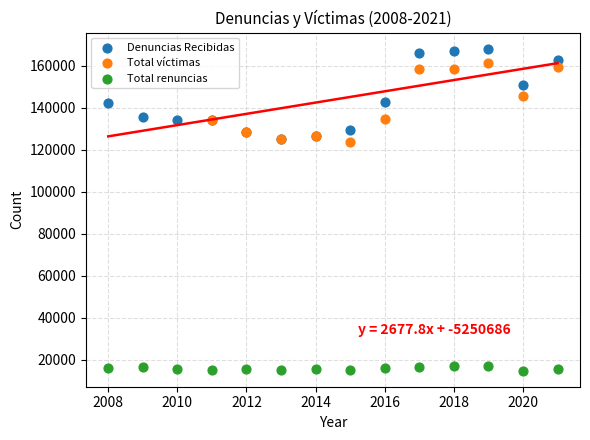

Which series reaches the minimum Y coordinate?

Total renuncias